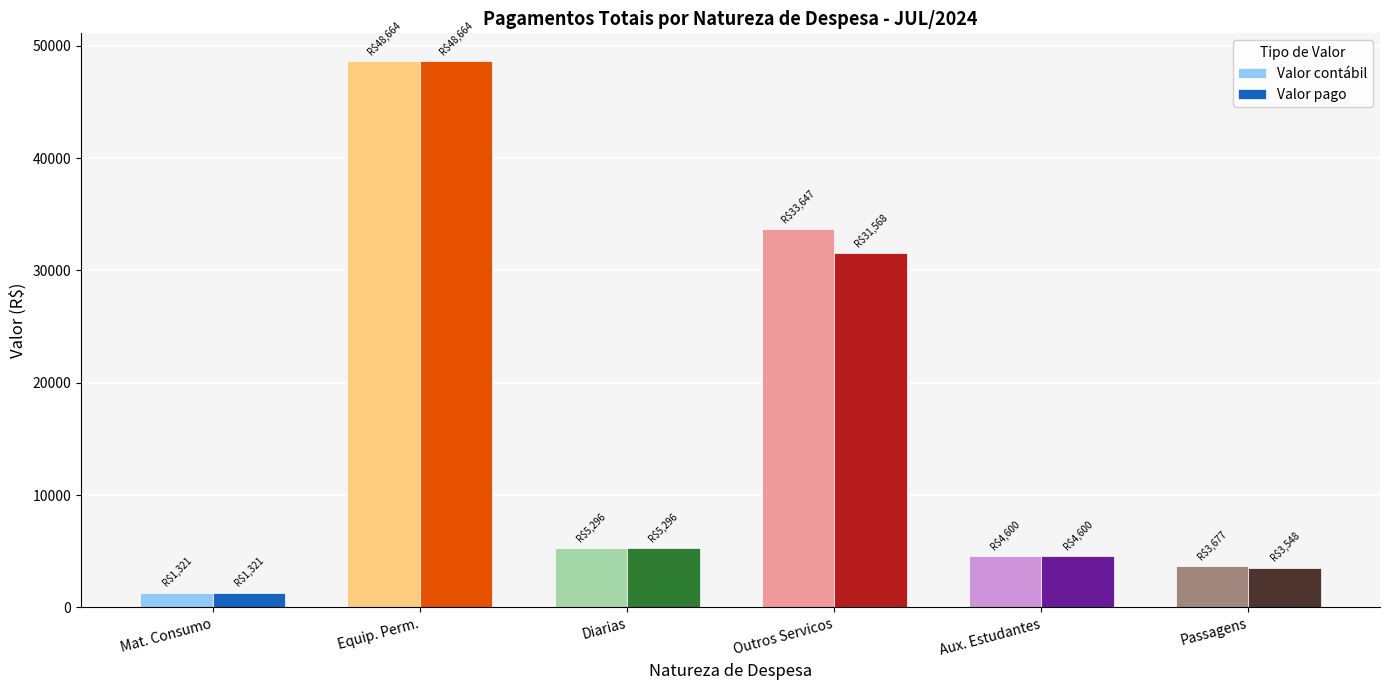

Reading right to left, list all the values displayed in this chart.

Valor contábil: Passagens=3676.9	Aux. Estudantes=4600.0	Outros Servicos=33646.6	Diarias=5296.5	Equip. Perm.=48664.0	Mat. Consumo=1320.6
Valor pago: Passagens=3548.4	Aux. Estudantes=4600.0	Outros Servicos=31567.9	Diarias=5296.5	Equip. Perm.=48664.0	Mat. Consumo=1320.6